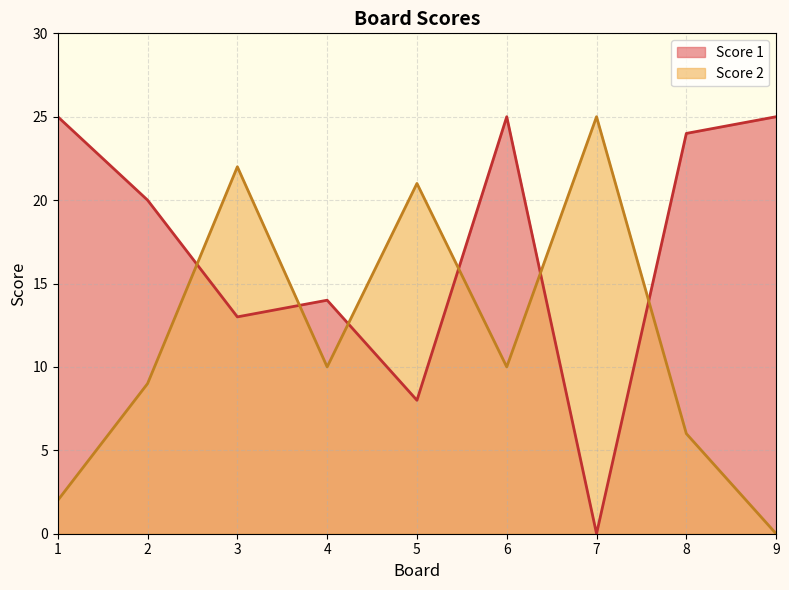

Which series has the largest total across all categories?

Score 1